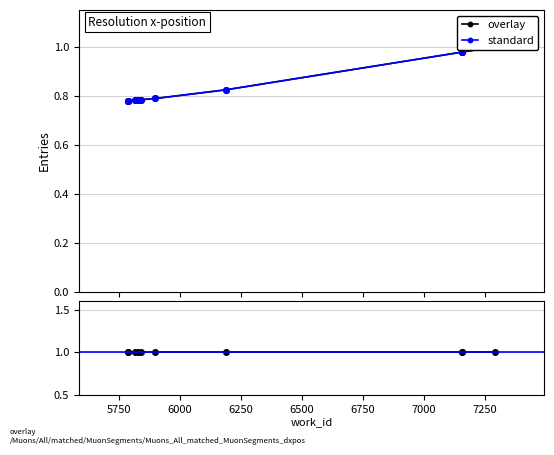

How many lines are shown in the chart?

2